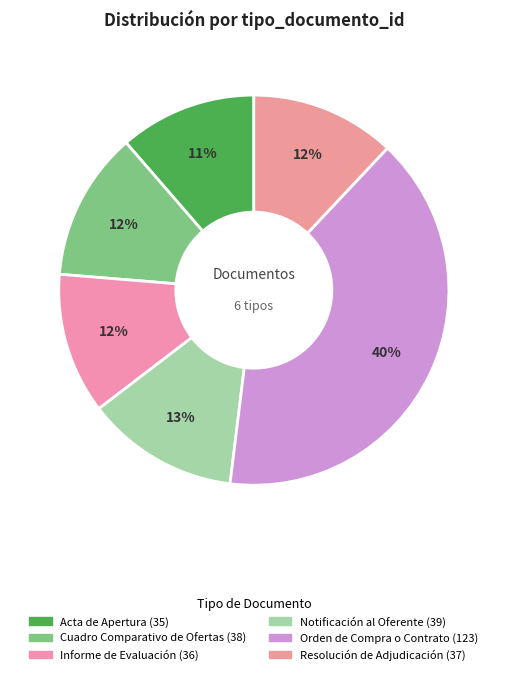

Count the number of slices in the pie.

6